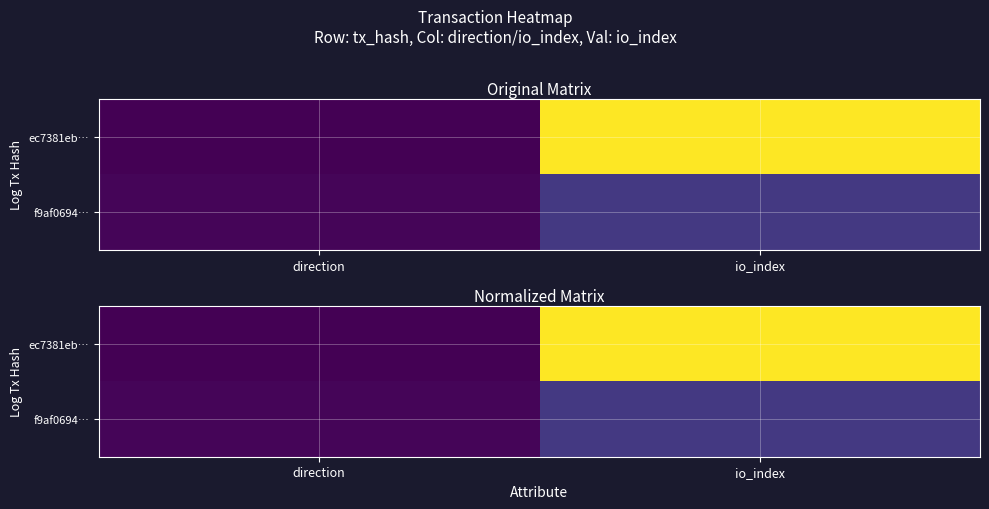

What is the sum of the f9af0694… values at io_index and direction?

0.2